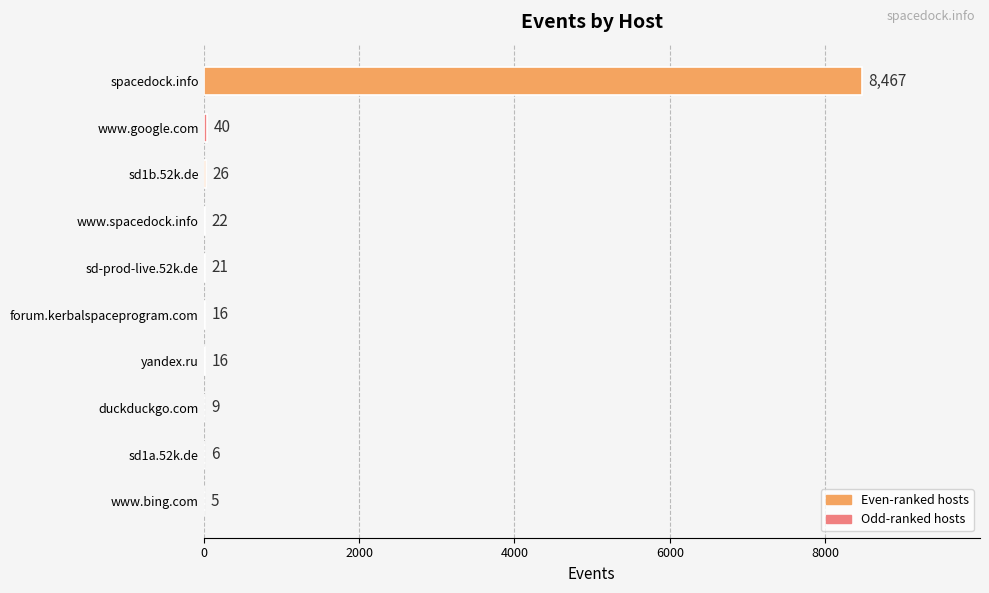

What is the sum of all values?

8628